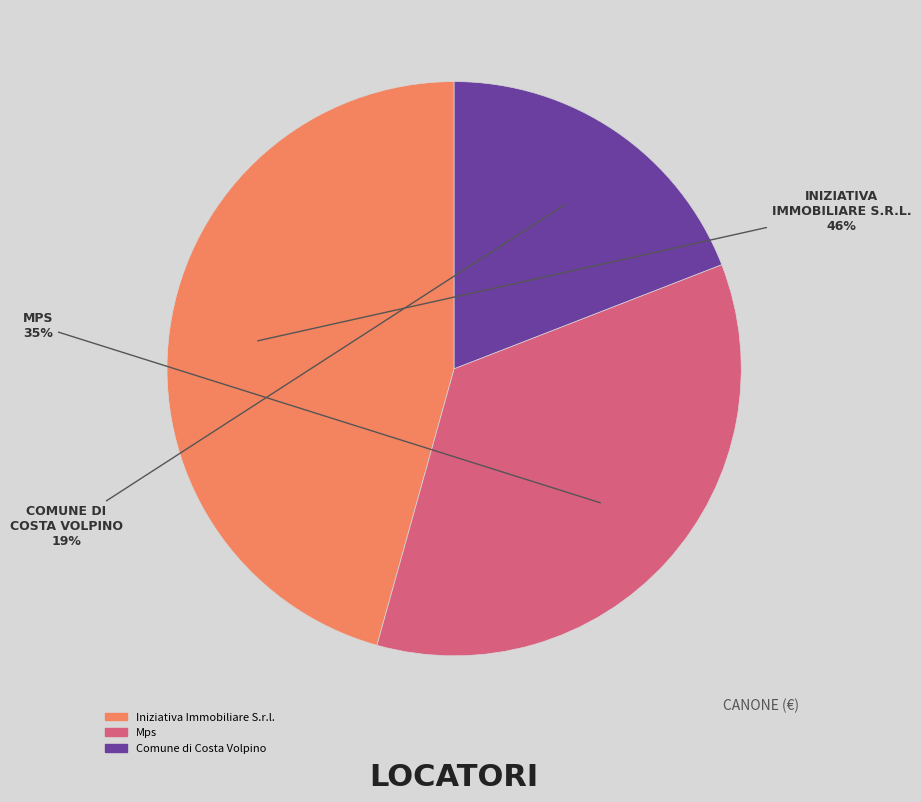

The Comune di Costa Volpino slice represents 19% of the pie. True or false?

True